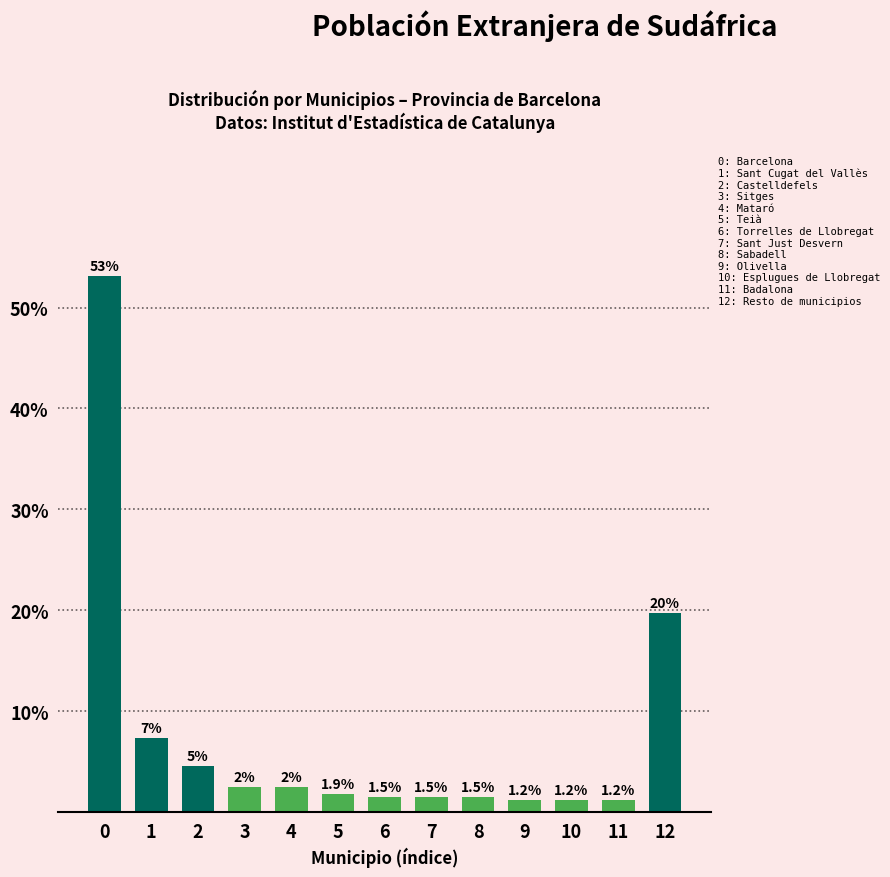

The chart shows a value of 1.5 at 6. True or false?

True